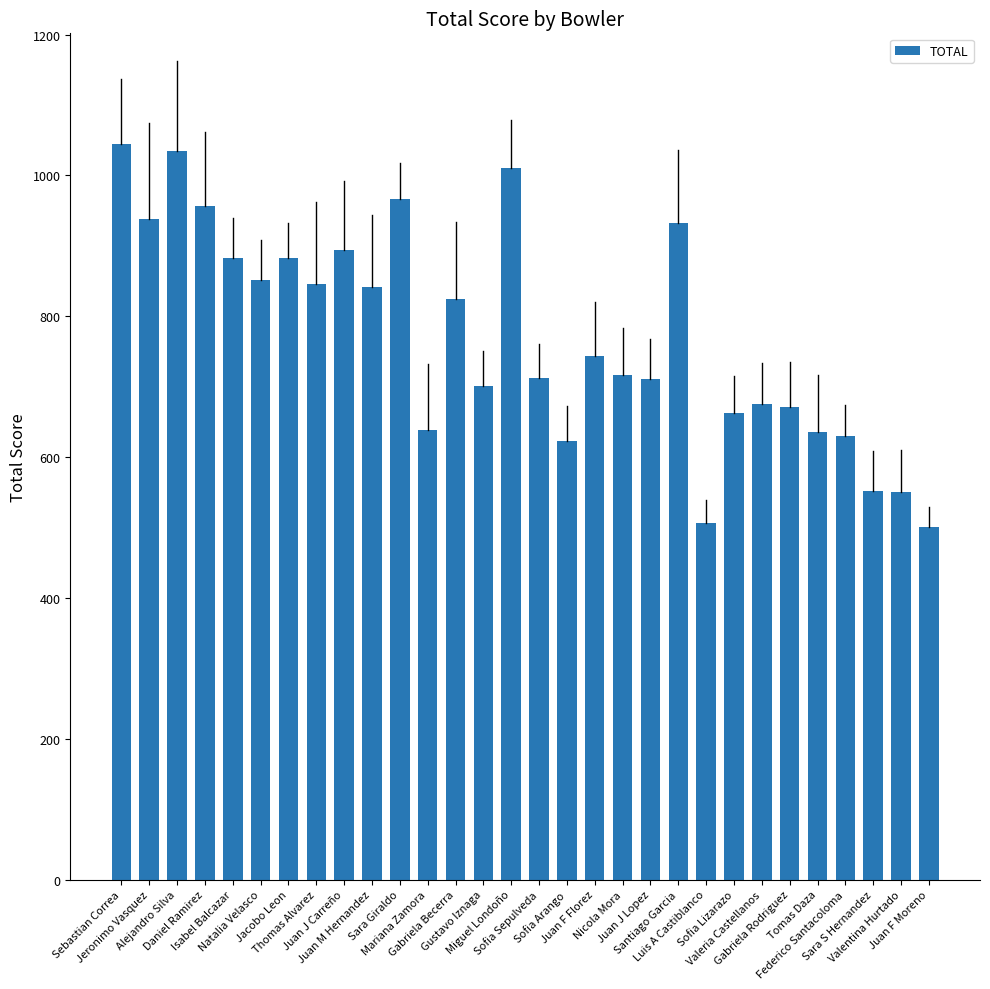

At which category does the chart reach its peak across all series?

Sebastian Correa